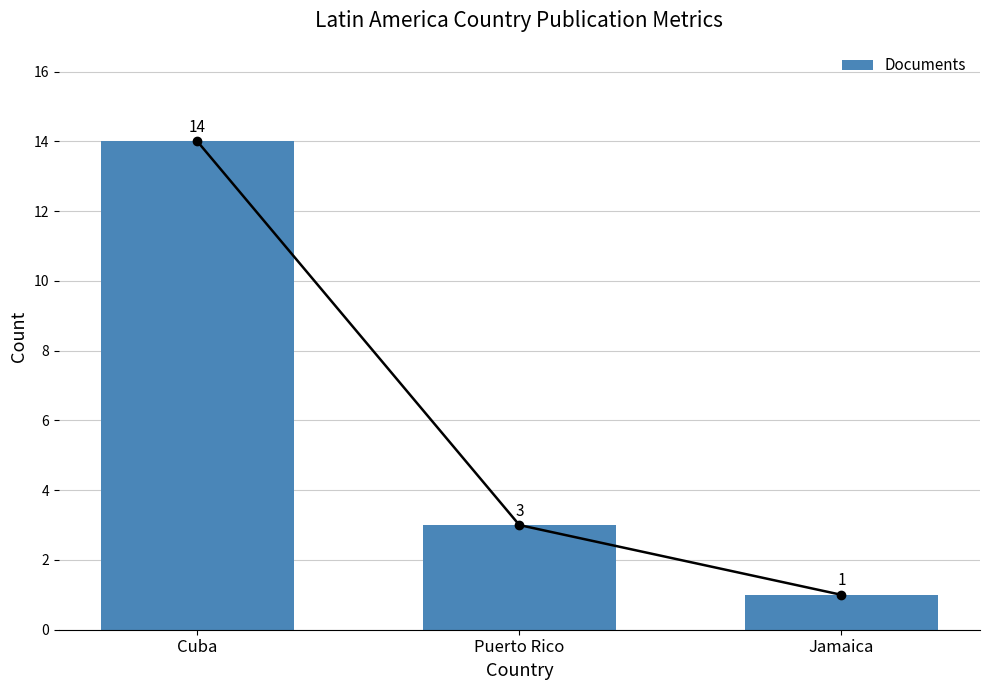

Where does the data first go above 3?

Cuba